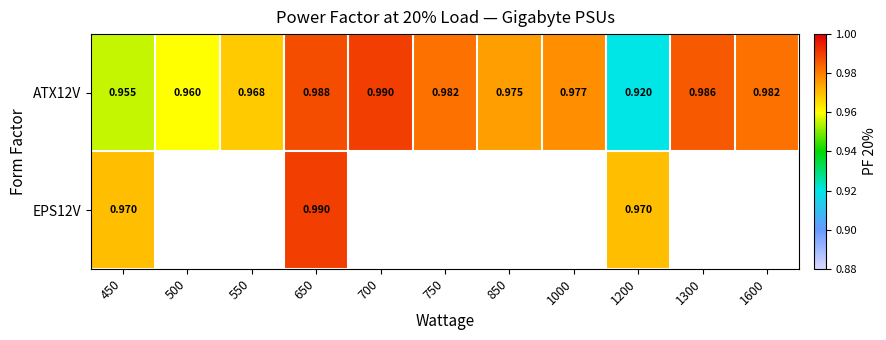

What is the minimum value shown in the chart?

0.9